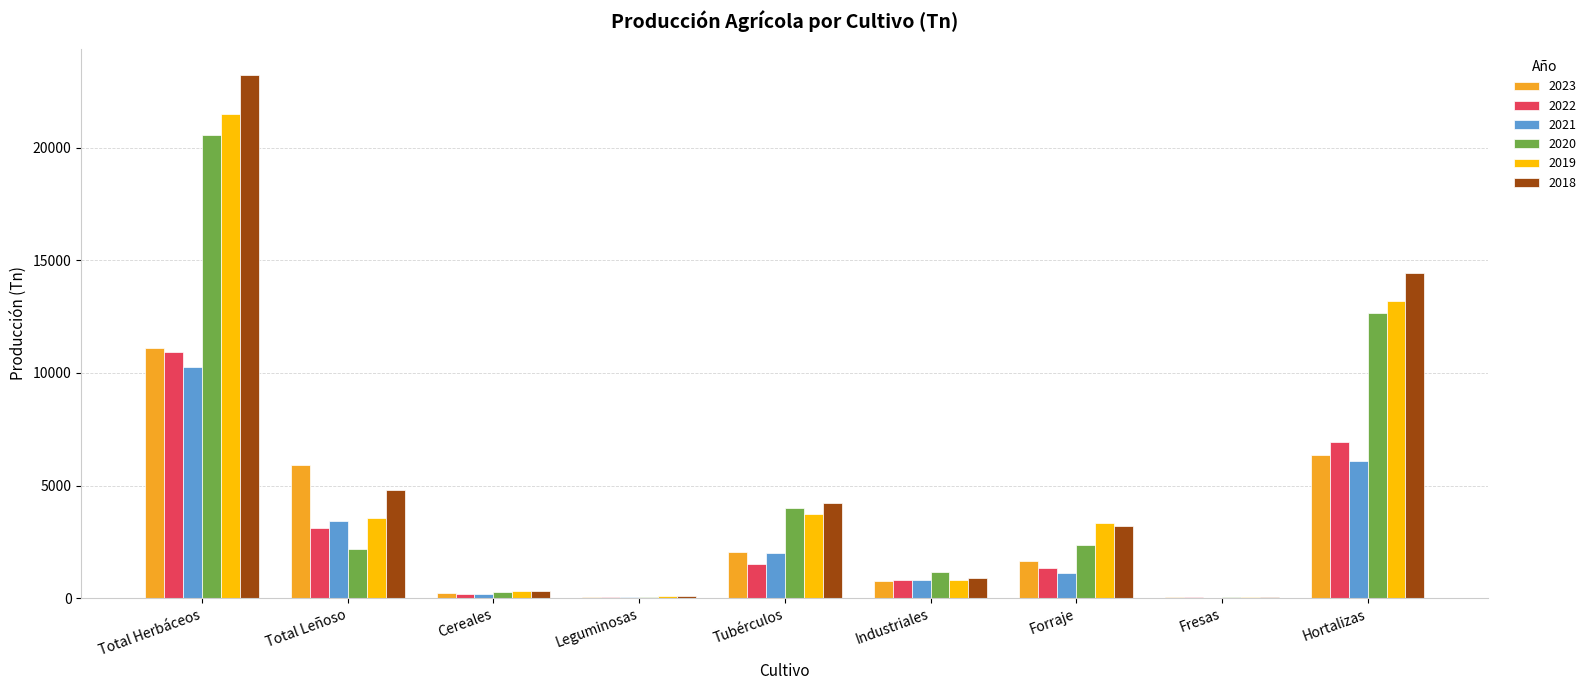

True or false: 2019 has a value of 1935.7 at Tubérculos.

False